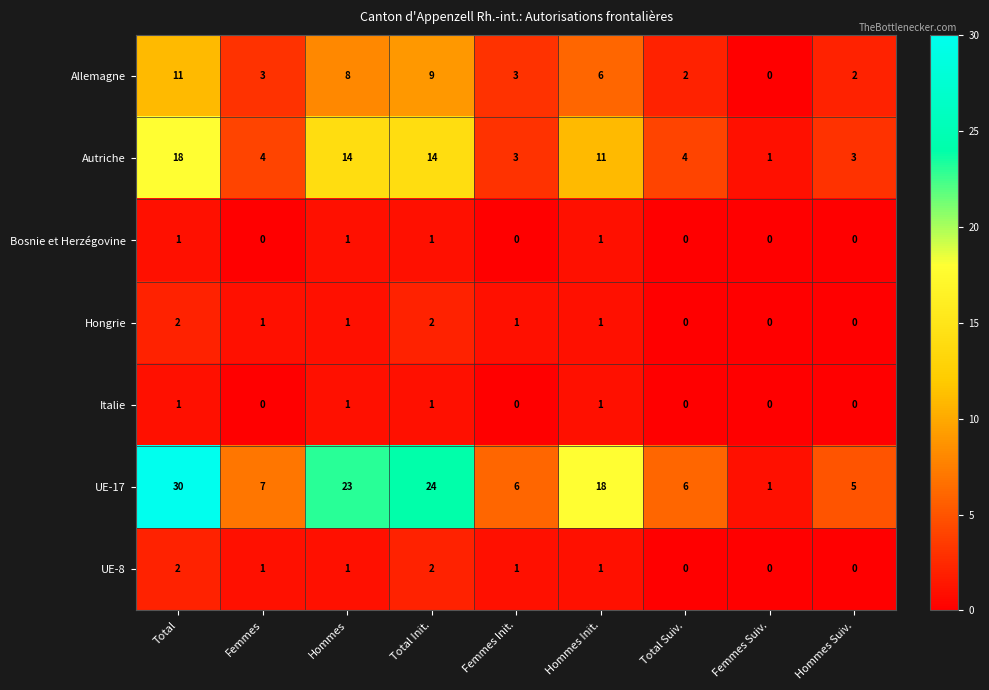

The value of Bosnie et Herzégovine at Femmes is 0. True or false?

True